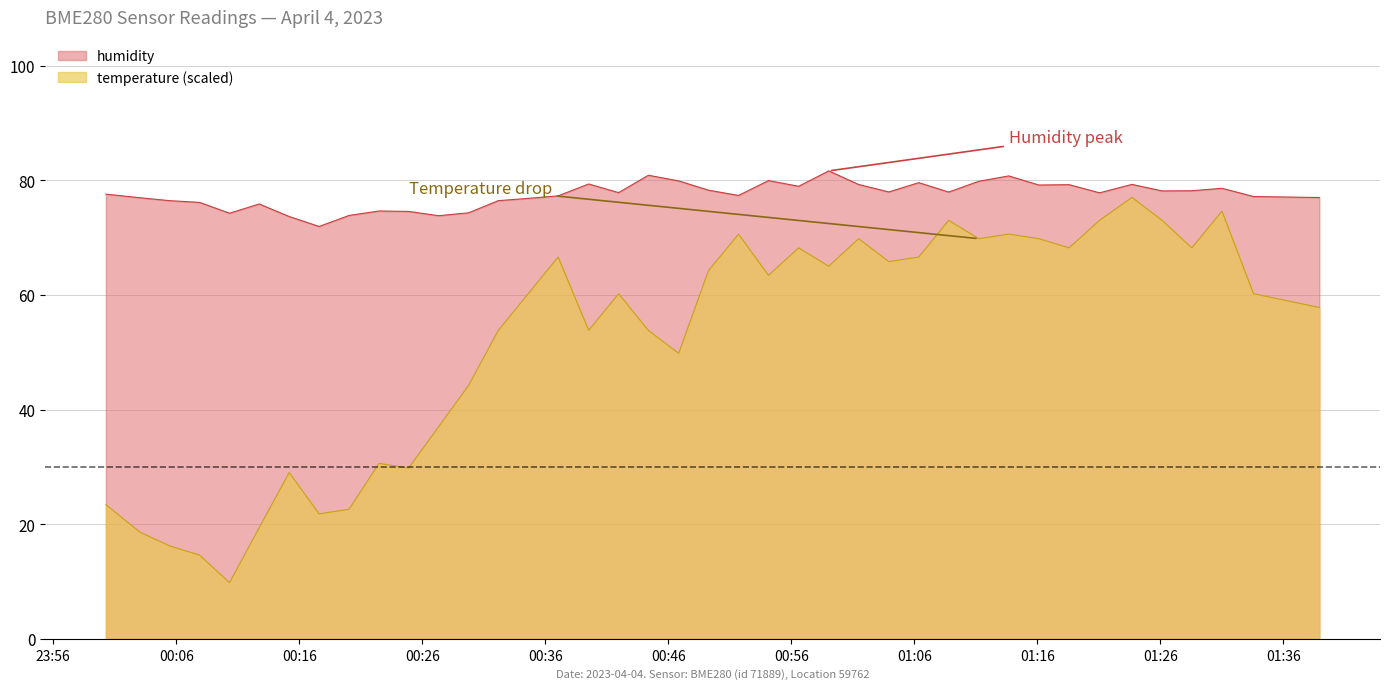

Rank the series by their average value, from highest to lowest.

humidity, temperature (scaled)